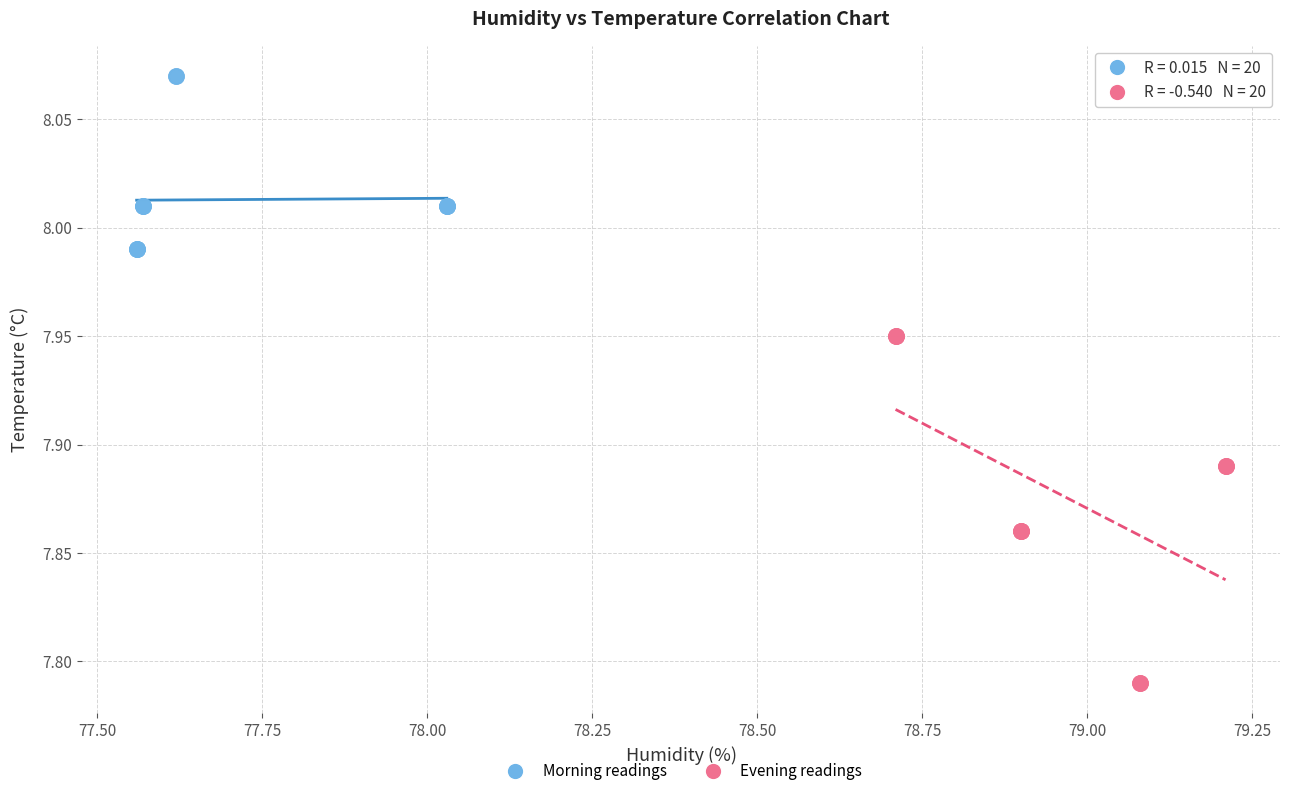

Which series reaches the maximum Y coordinate?

Morning readings